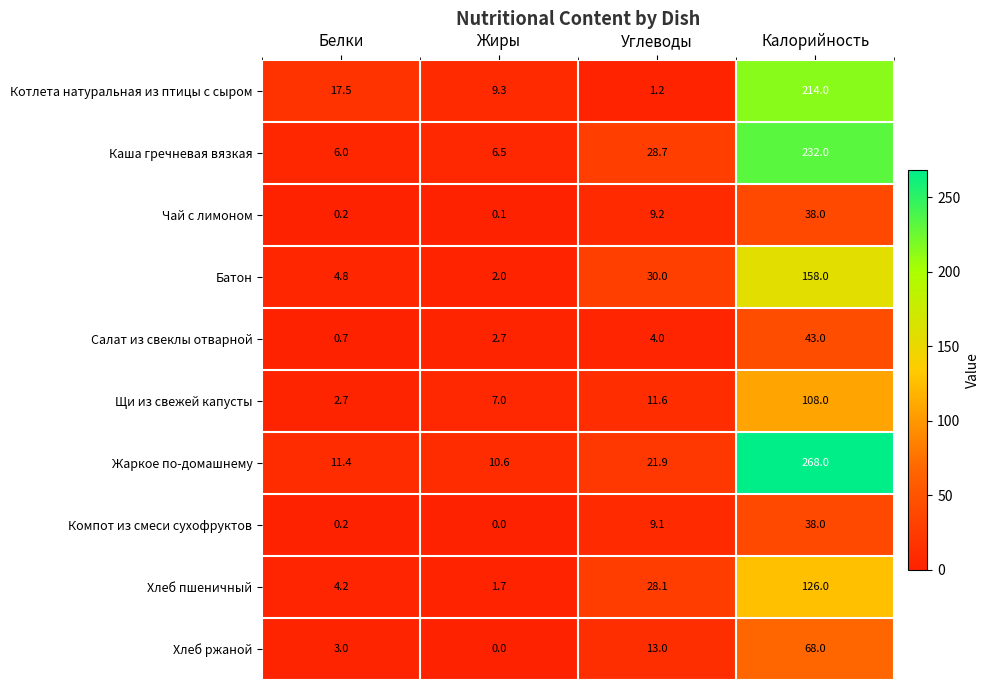

Where does the Каша гречневая вязкая series first go above 28?

Углеводы